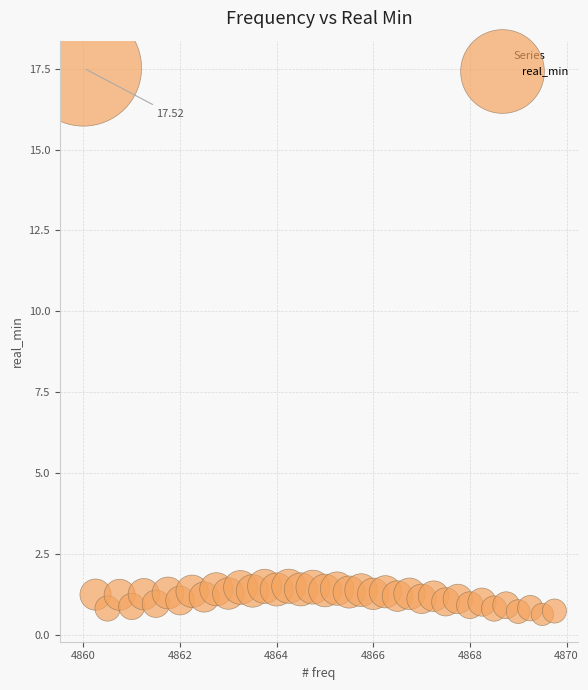

What is the range of X values (max minus min)?

9.8